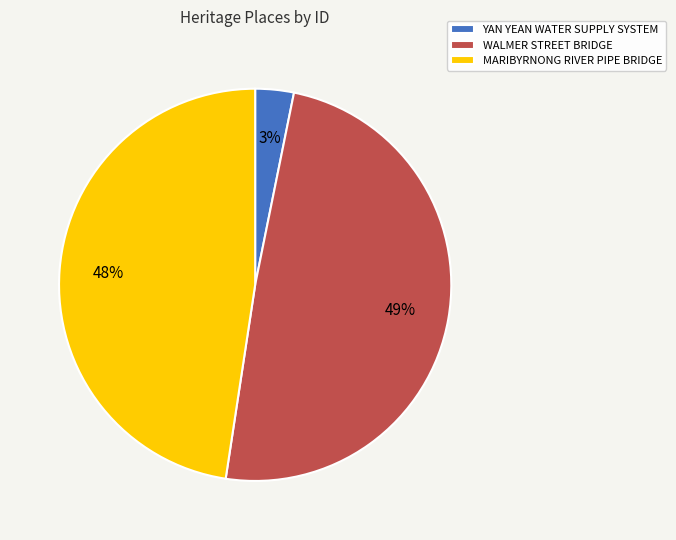

To the nearest percent, what is the combined percentage of YAN YEAN WATER SUPPLY SYSTEM and MARIBYRNONG RIVER PIPE BRIDGE?

51%